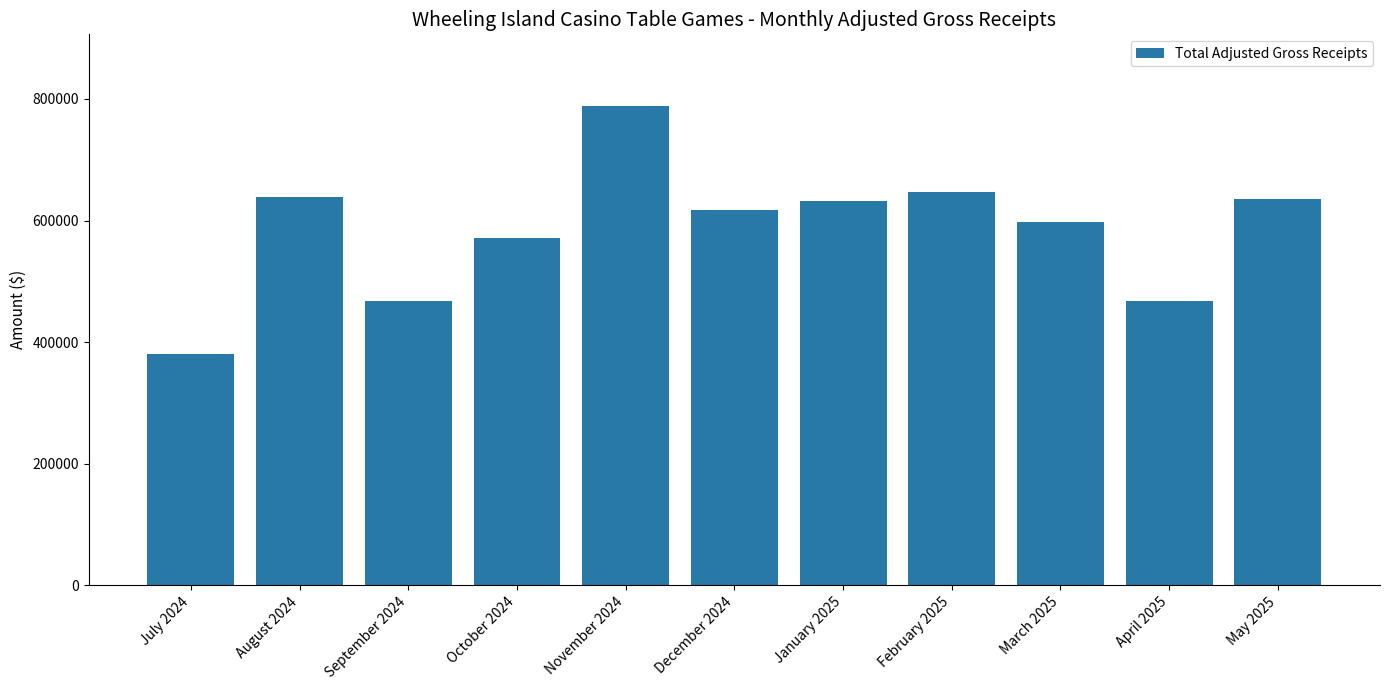

What is the difference between the values at November 2024 and July 2024?

407588.3